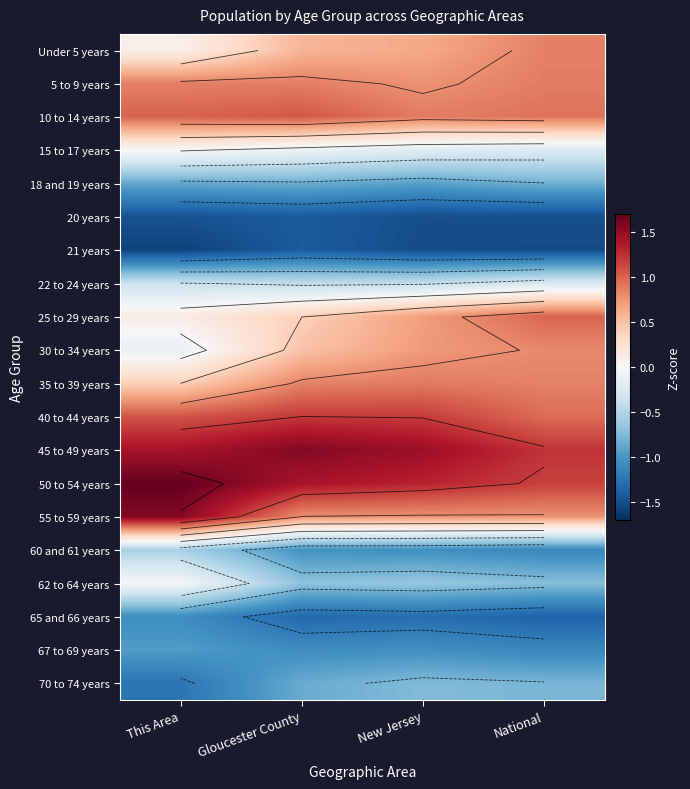

At how many categories does at least one series exceed -1?

4